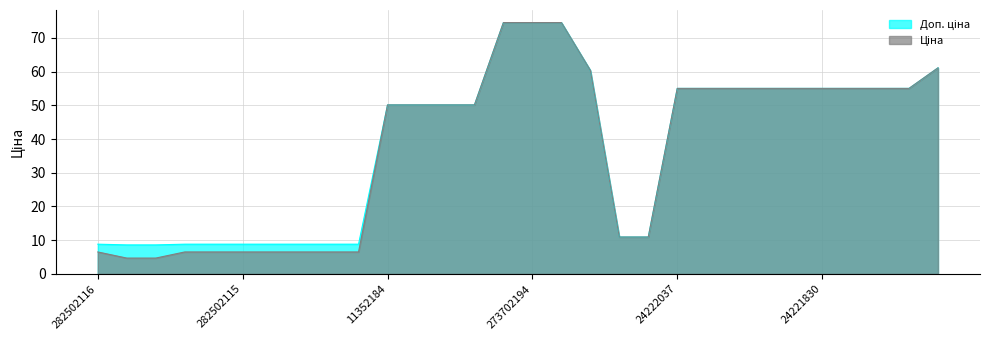

At which category does the chart reach its peak across all series?

273702193